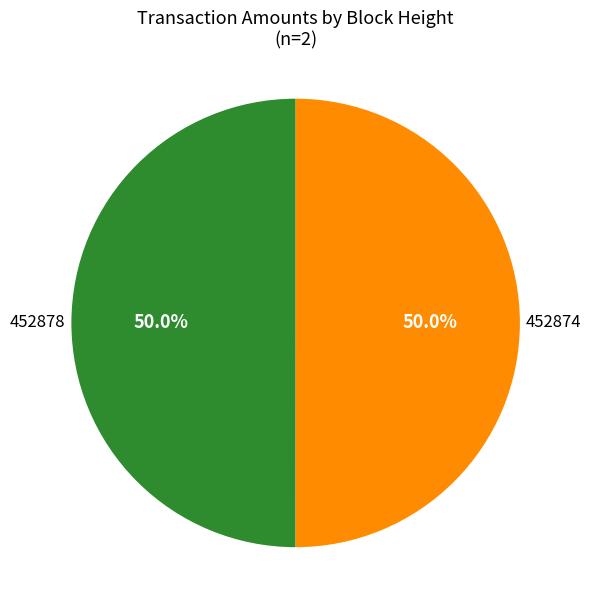

Count the number of slices in the pie.

2